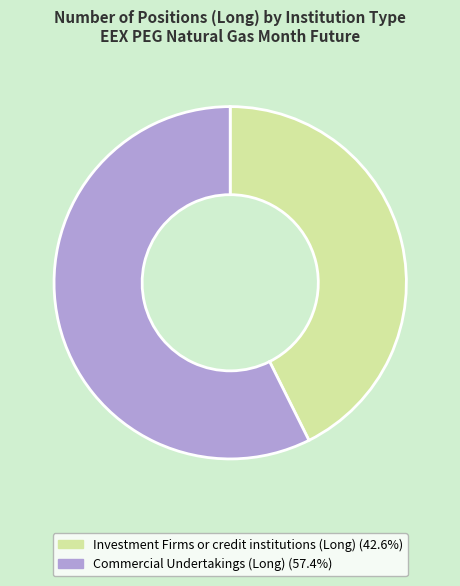

Which category accounts for the majority?

Commercial Undertakings (Long)